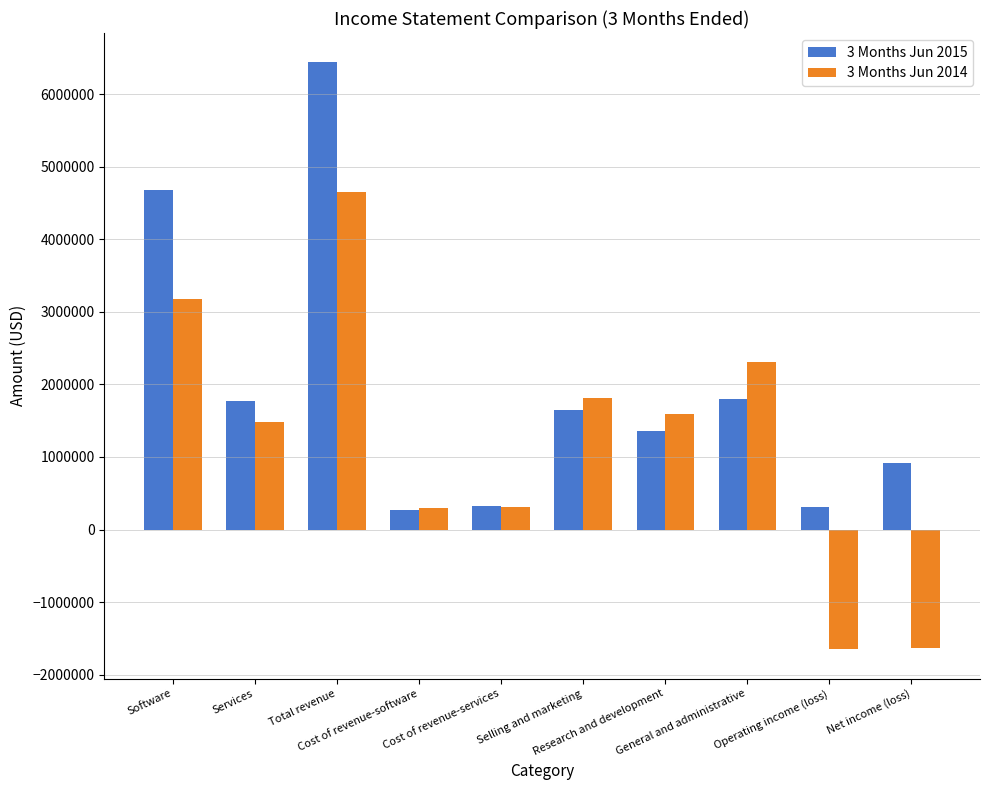

Where is 3 Months Jun 2015 nearest to the value 3352753?

Software